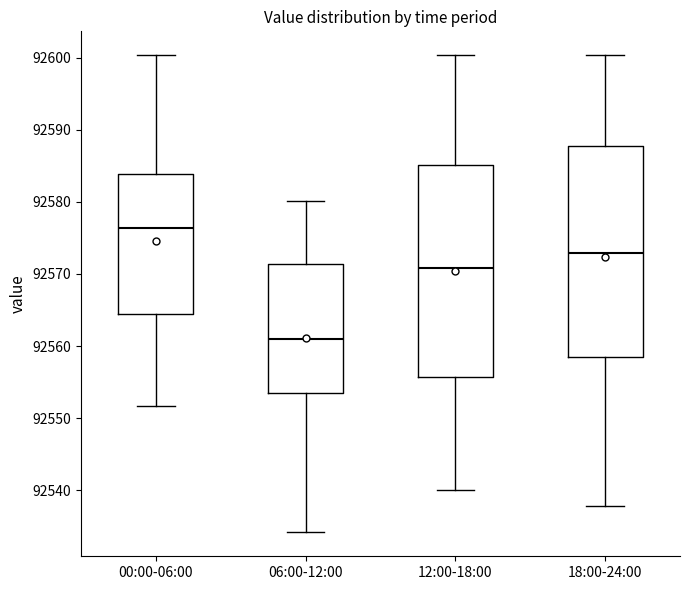

Which box's median line is the highest?

00:00-06:00